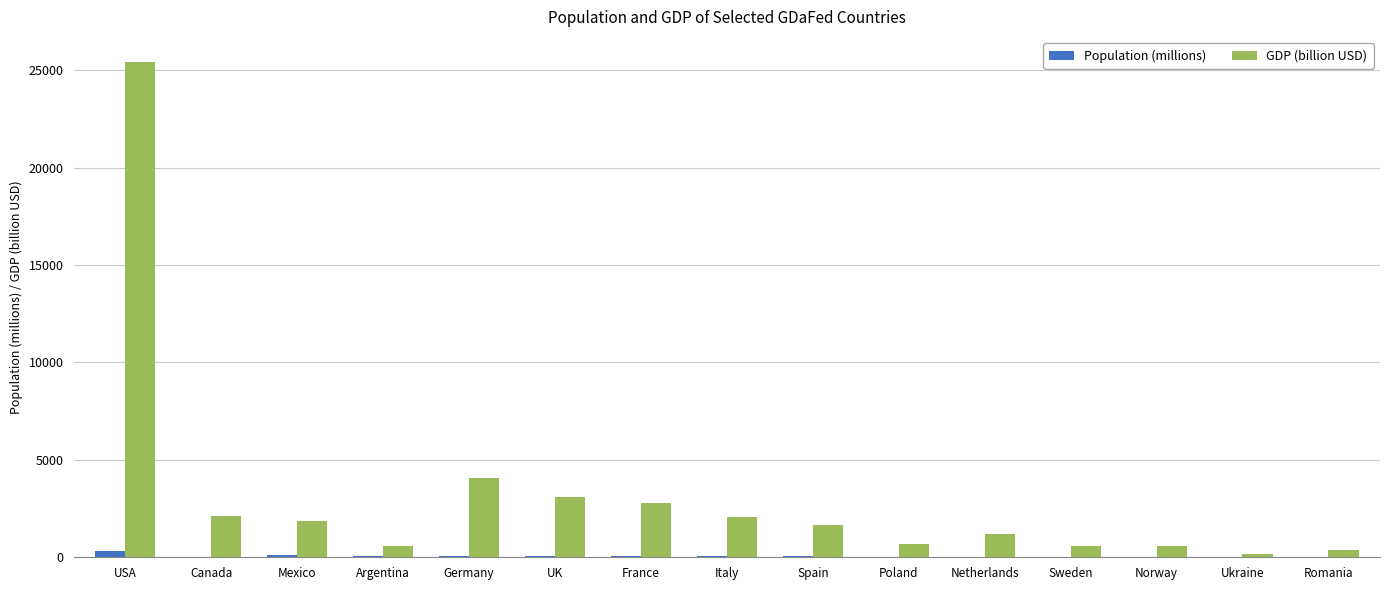

At which label is GDP (billion USD) closest to 12814?

Germany